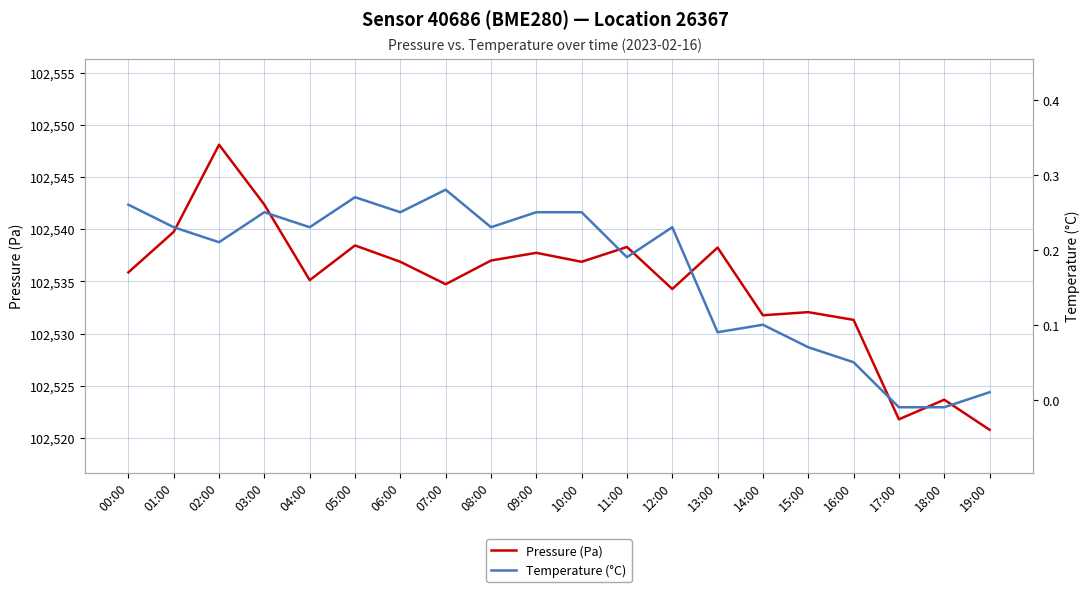

The Temperature (°C) series shows 0.1 at 15:00. True or false?

True